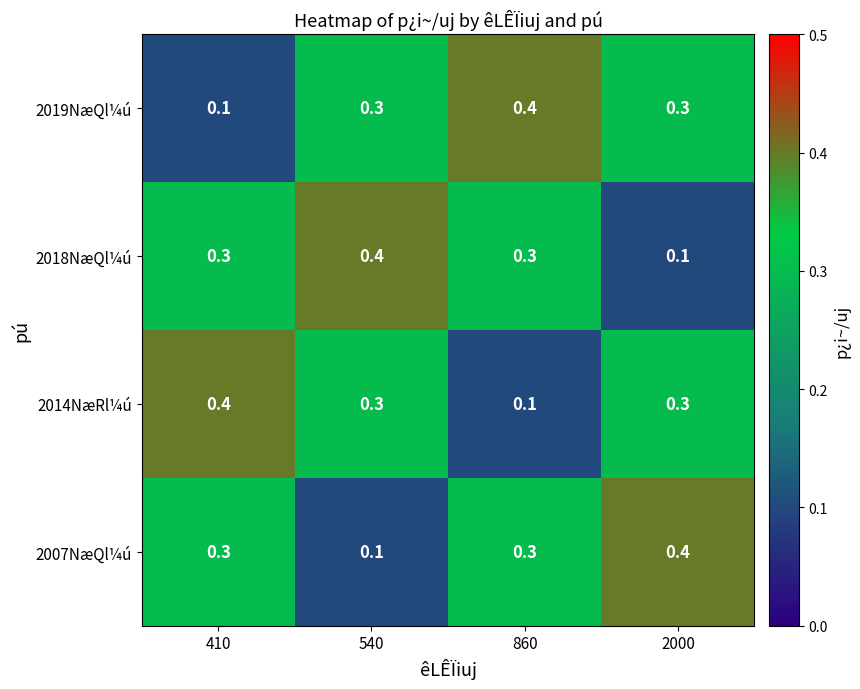

What is the difference between the highest and lowest values at 410?

0.3